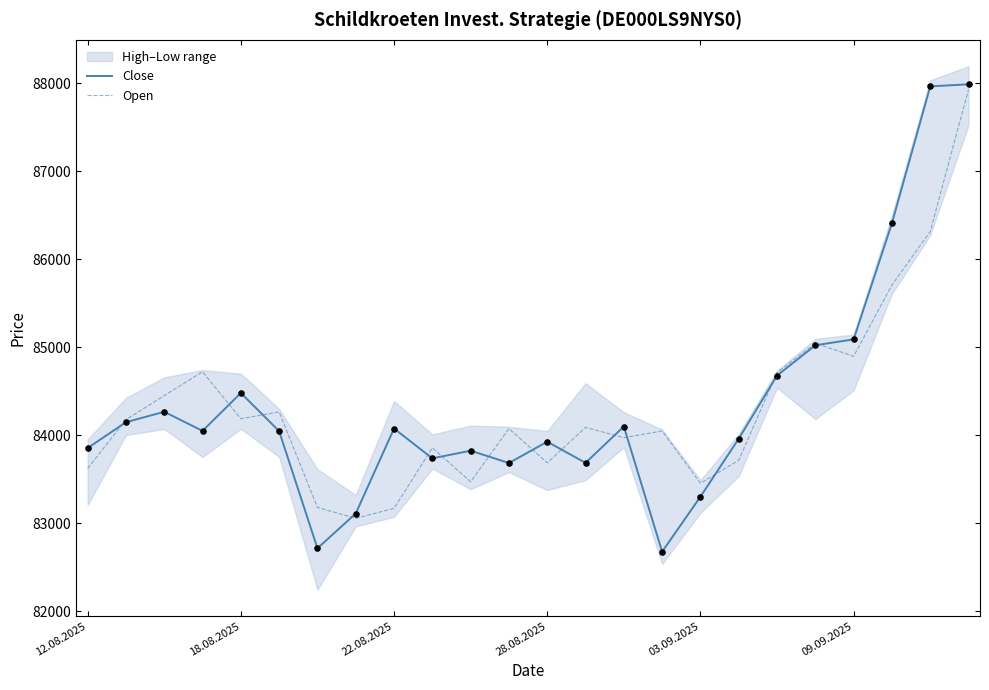

Which series reaches the minimum Y coordinate?

Close